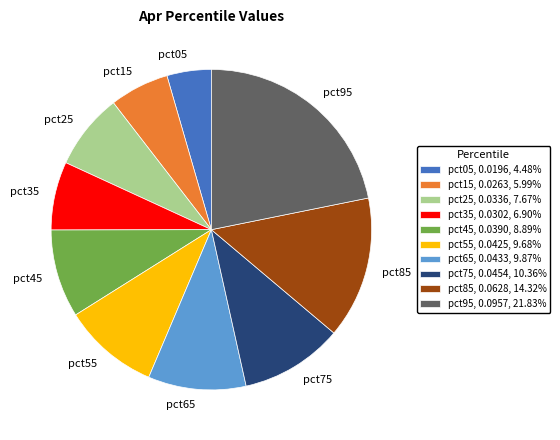

Is it true that pct25 is 16% of the pie?

False